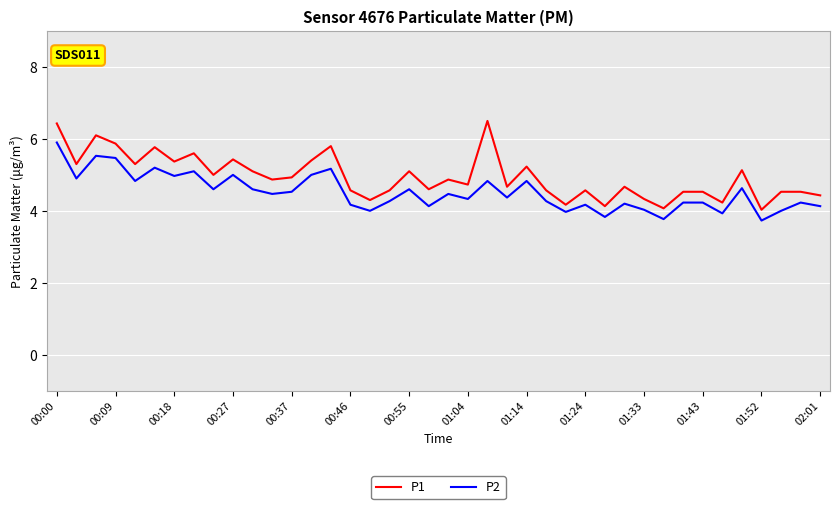

Is this an area chart (filled region under the line)?

No